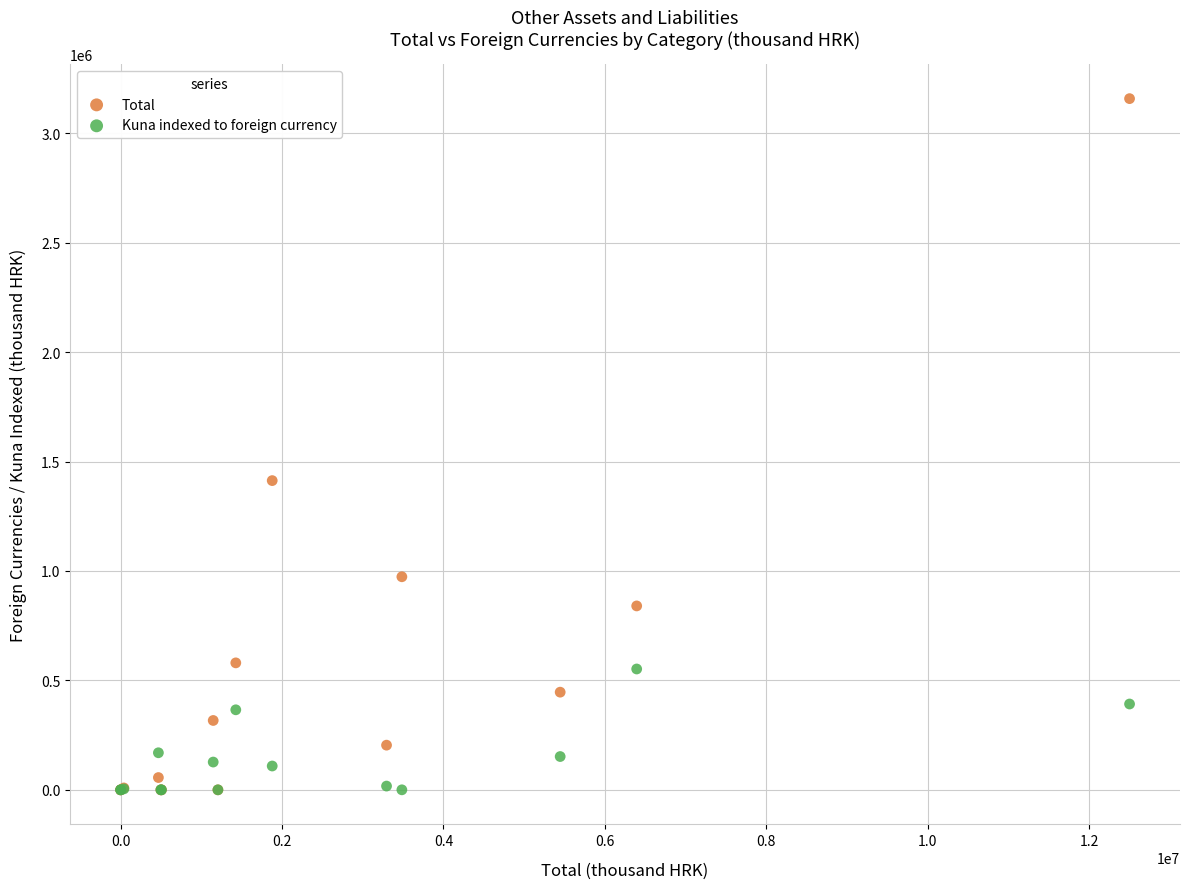

In the Total series, what Y value is closest to 1579063?

1412868